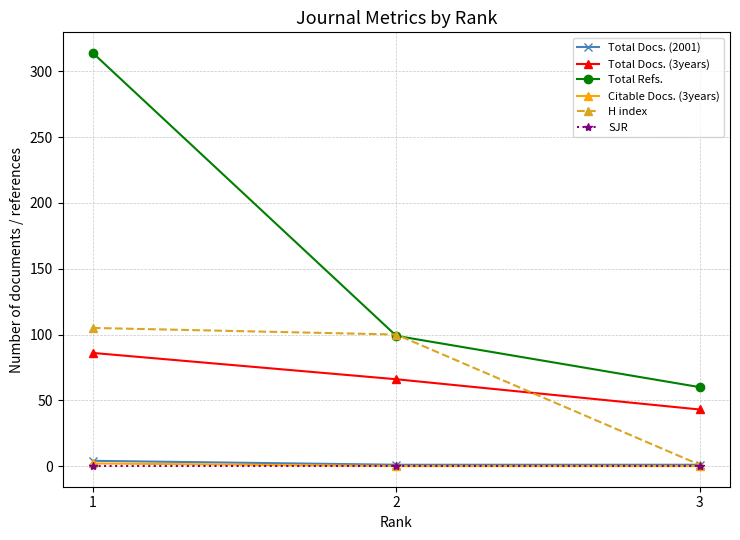

Is the value of Total Refs. at 3 greater than the value of SJR at 1?

Yes